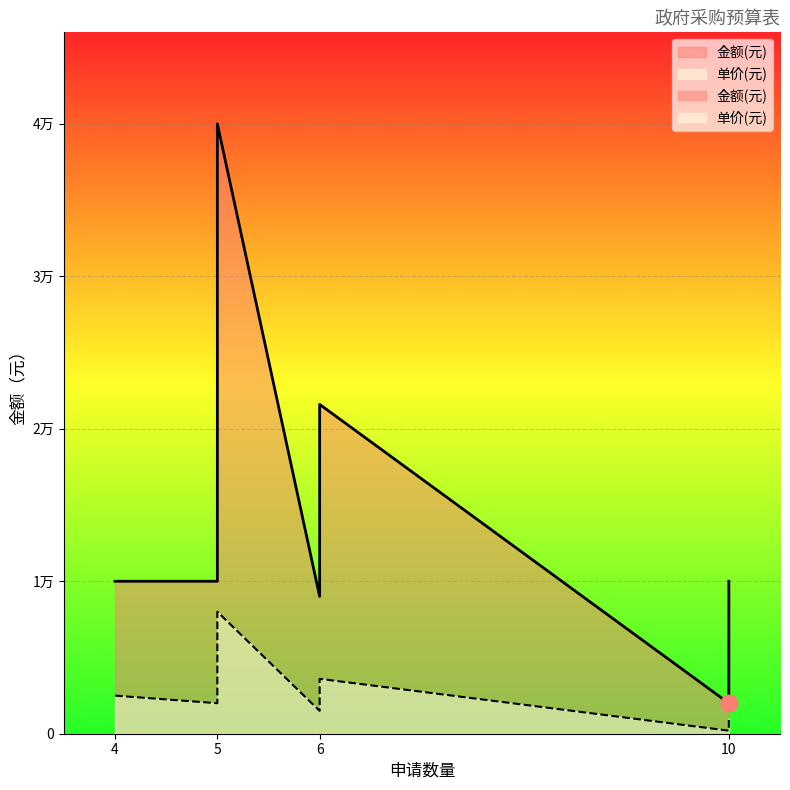

How many values in the 金额(元) series exceed 10000?

2